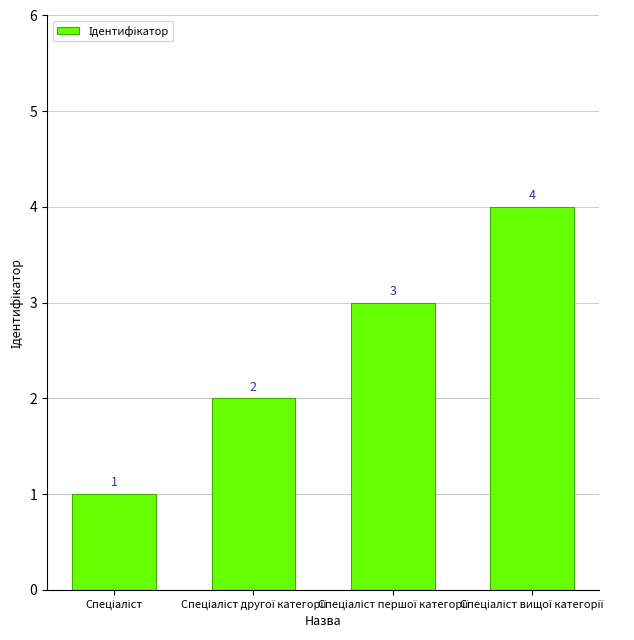

Count the values in the range 2 to 4.

3